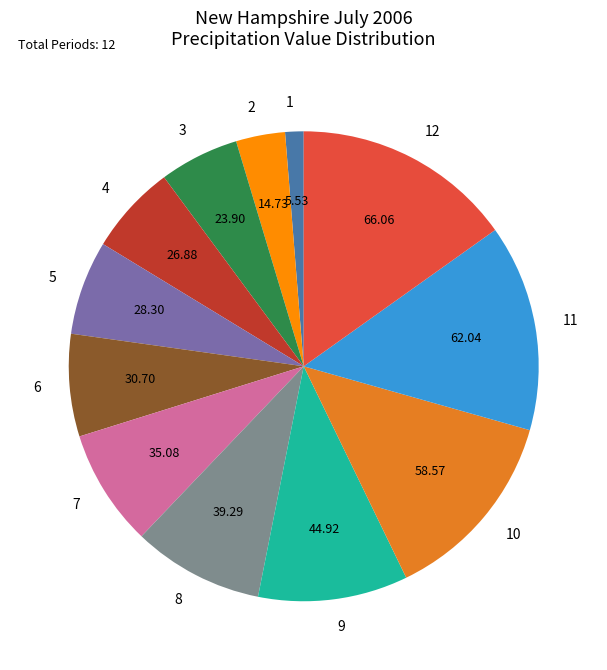

Which category has the smallest portion of the pie?

1